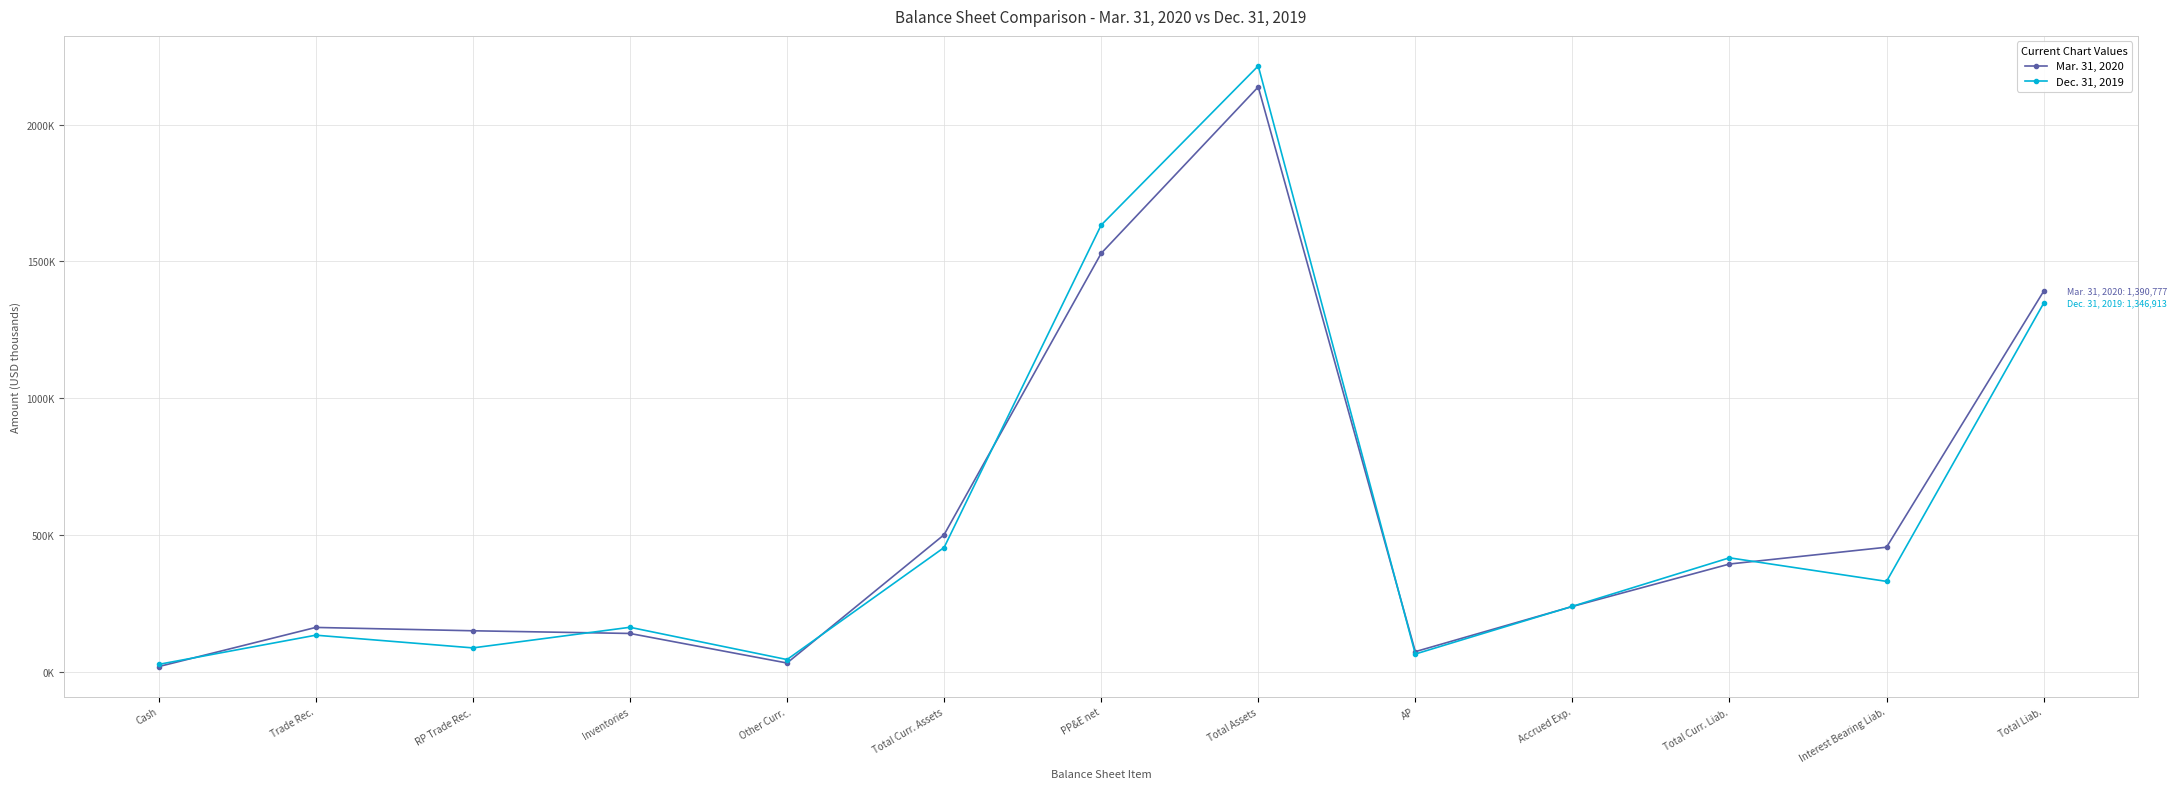

Does the chart have visible grid lines?

Yes